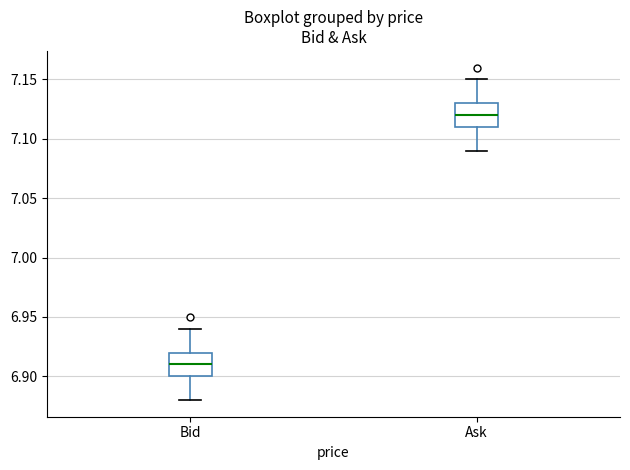

Reading left to right, transcribe this box plot: for each box, give where its median line is, the range the box spans, and where its two whiskers end, as read against the y-axis. The values are not printed on the chart, so give them approximately, as read against the axis.

Bid: median 6.91, box 6.90 to 6.92, whiskers 6.88 to 6.94
Ask: median 7.12, box 7.11 to 7.13, whiskers 7.09 to 7.15